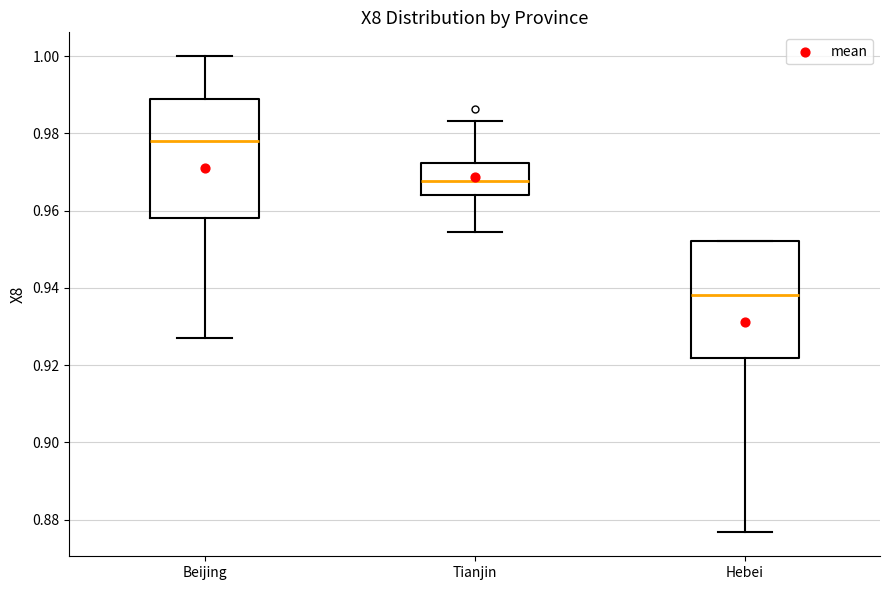

Reading left to right, read every box against the y-axis: the position of its median line, the range the box covers, and the ends of its whiskers. The values are not printed on the chart, so give them approximately, as read against the axis.

Beijing: median 0.978, box 0.958 to 0.988, whiskers 0.928 to 1.000
Tianjin: median 0.968, box 0.964 to 0.972, whiskers 0.954 to 0.984
Hebei: median 0.938, box 0.922 to 0.952, whiskers 0.876 to 0.952